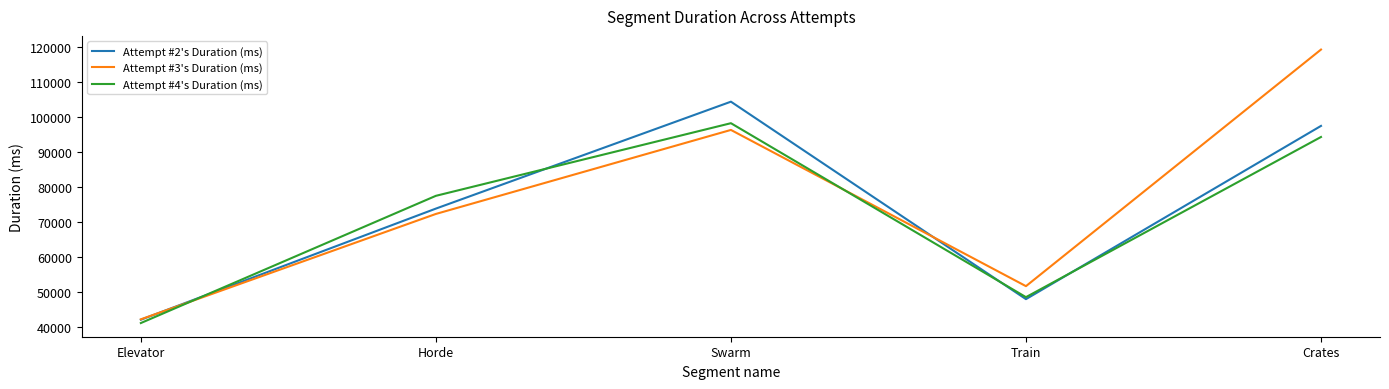

Read the Attempt #4's Duration (ms) value at Train, to the nearest 50.

48550